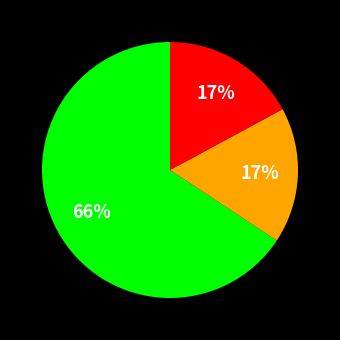

Is there any slice that represents more than half of the pie?

Yes